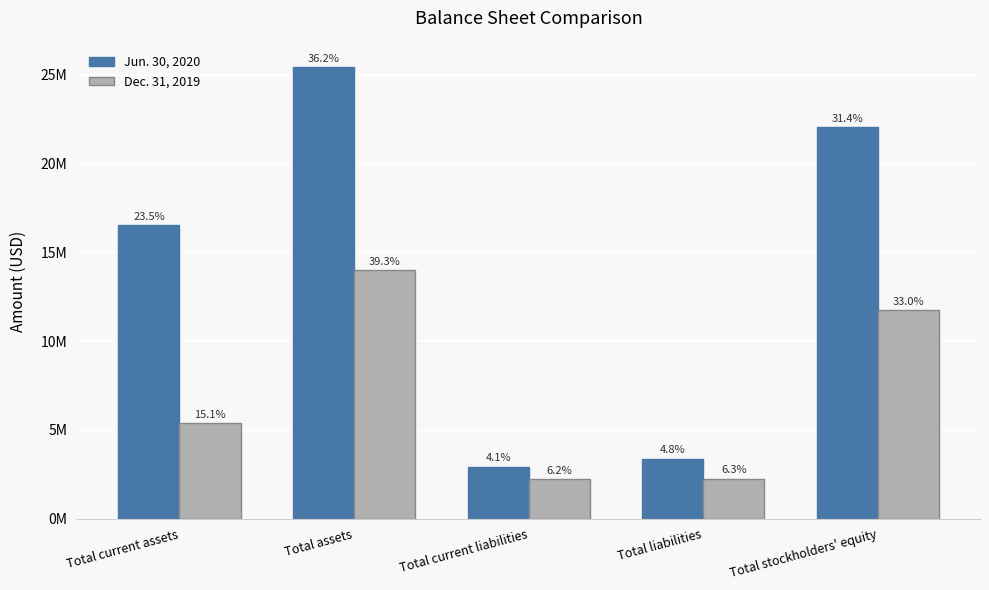

What are all the series names shown in the legend?

Jun. 30, 2020, Dec. 31, 2019